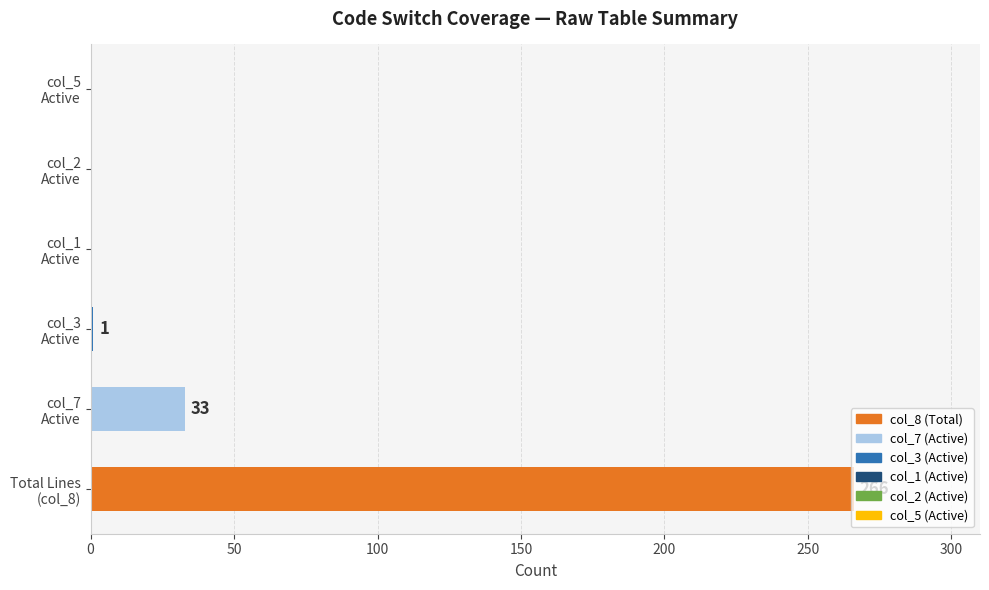

What is the maximum value shown in the chart?

266